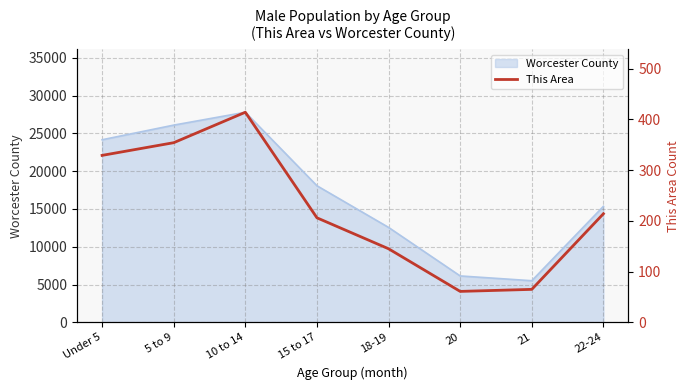

What is the change in value from Under 5 to 18-19?

-184